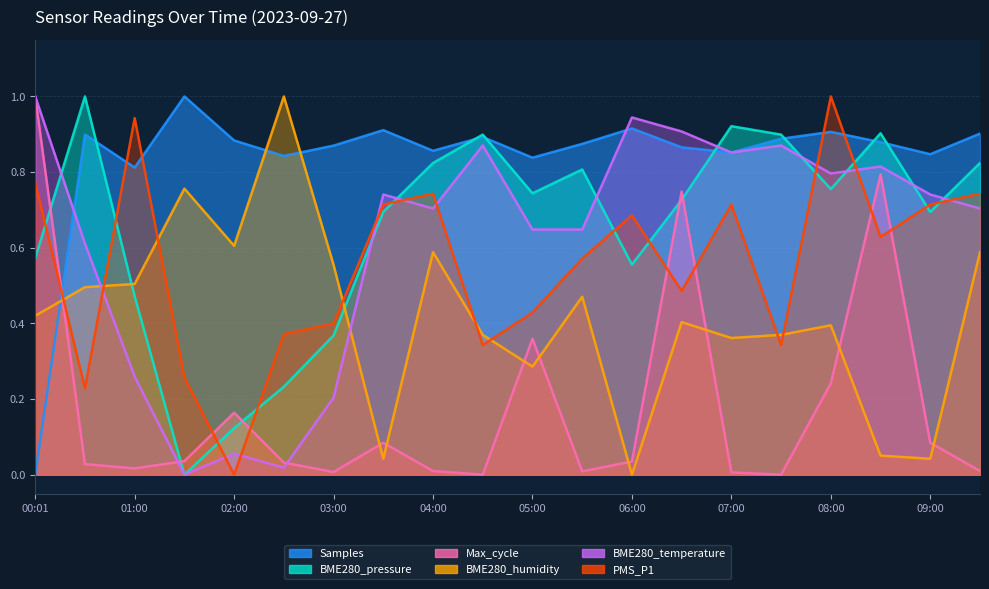

Which category has the lowest value in the BME280_temperature series?

01:30